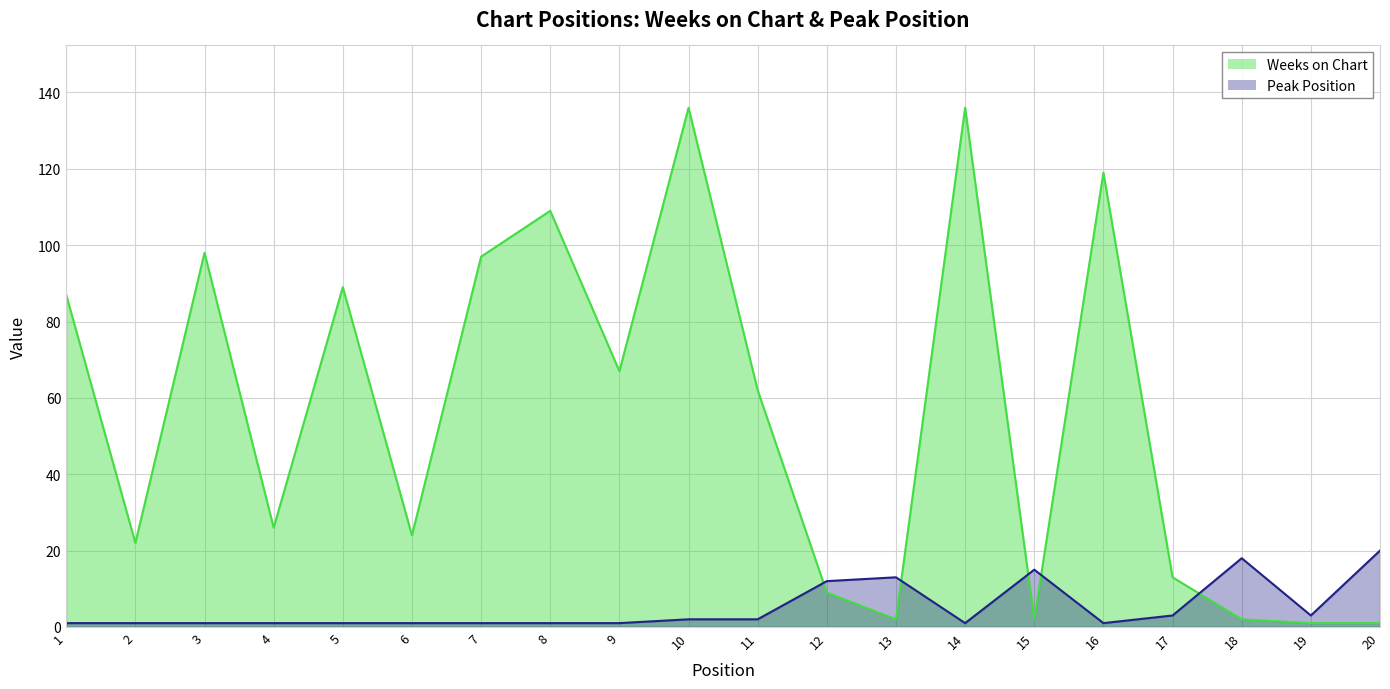

Which category has the highest value across all series?

10